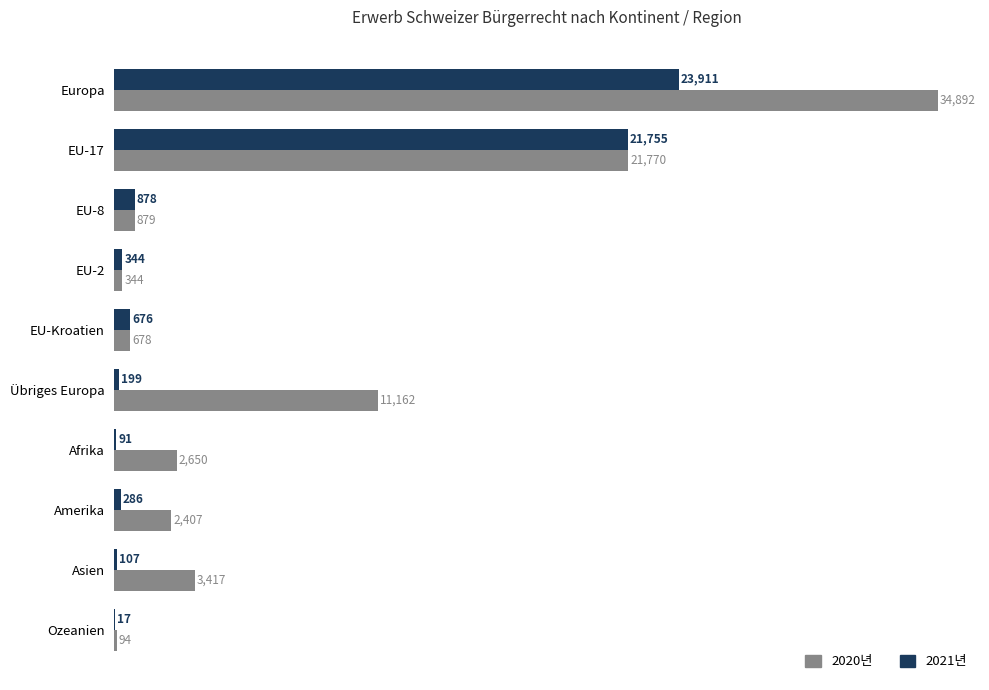

What are all the series names shown in the legend?

2020년, 2021년